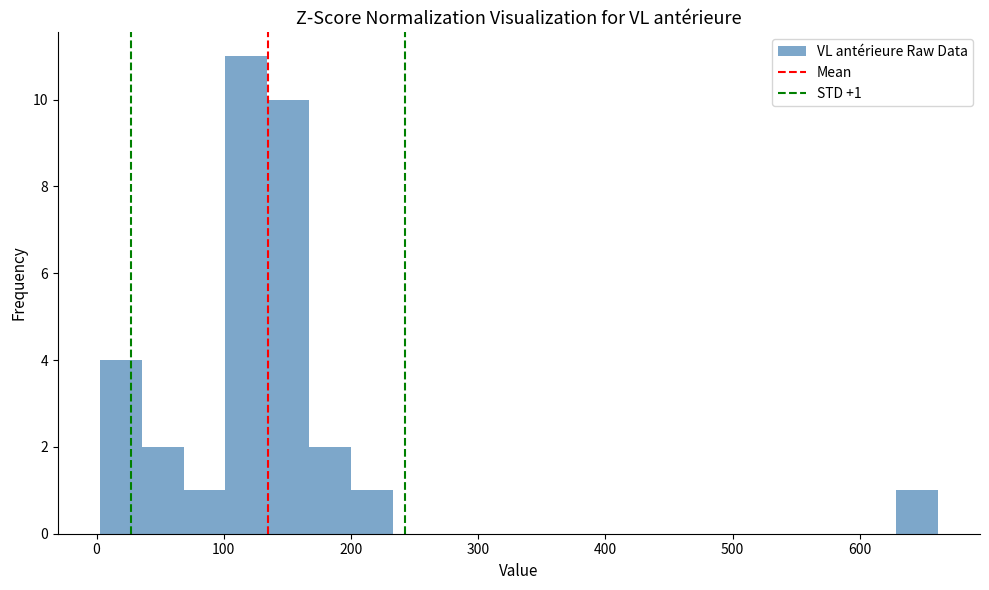

Around what value on the x-axis is the tallest bar? Give the approximate position of its centre, as read against the axis.

120